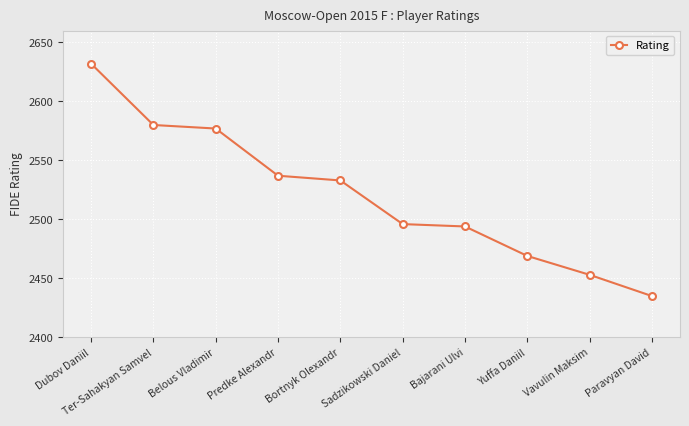

What is the label of the 5th point from the right?

Sadzikowski Daniel